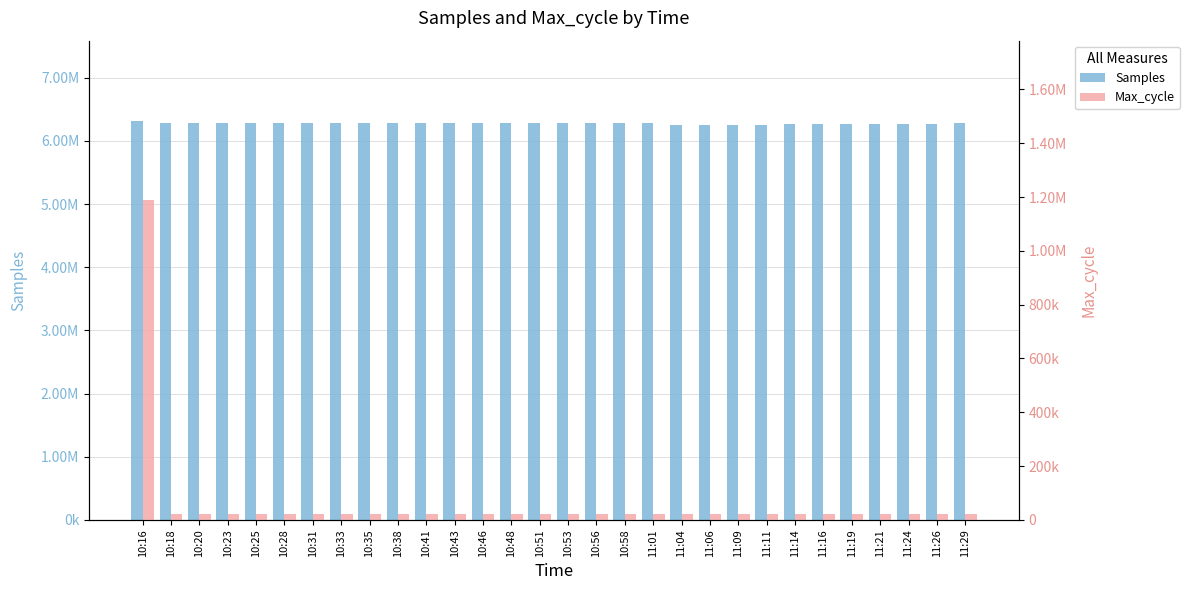

What value does the Samples series have at 10:41?

6281863